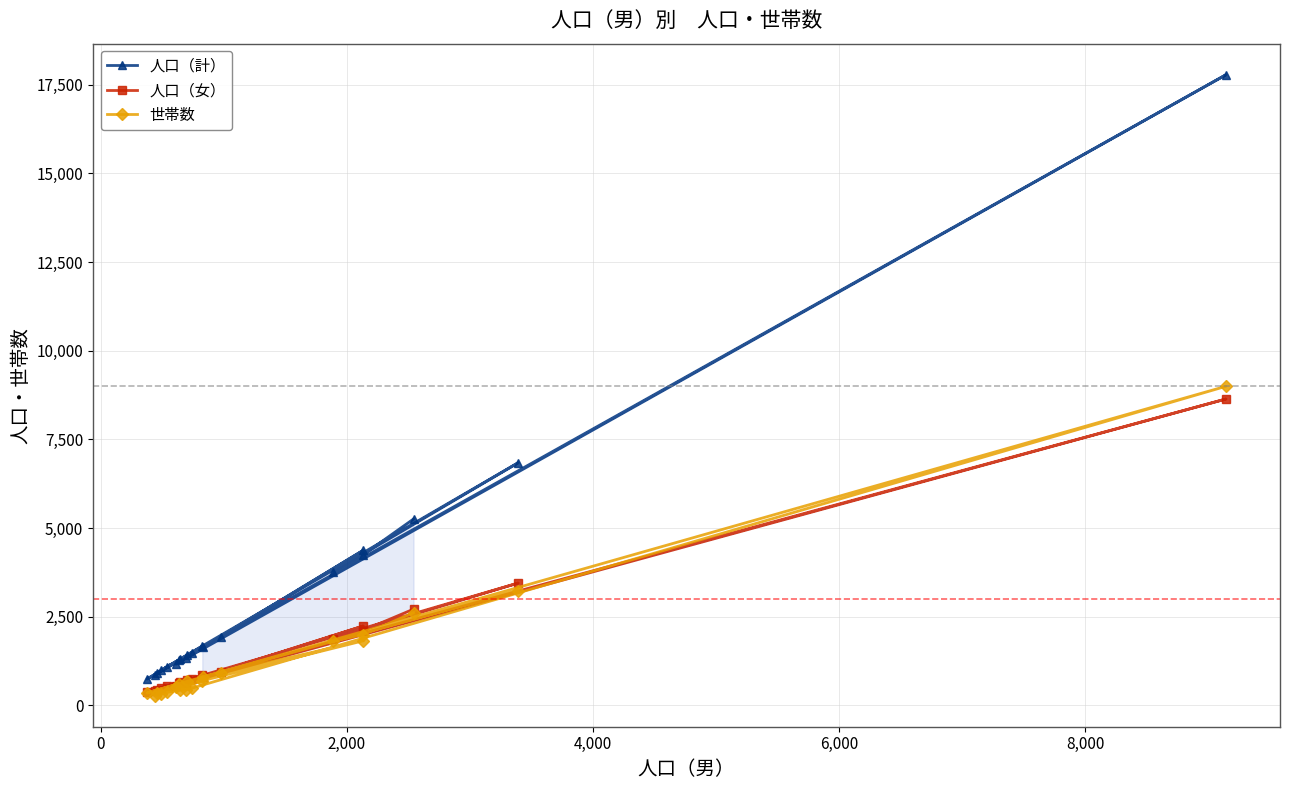

True or false: 人口（計） and 人口（女） intersect in this chart.

False